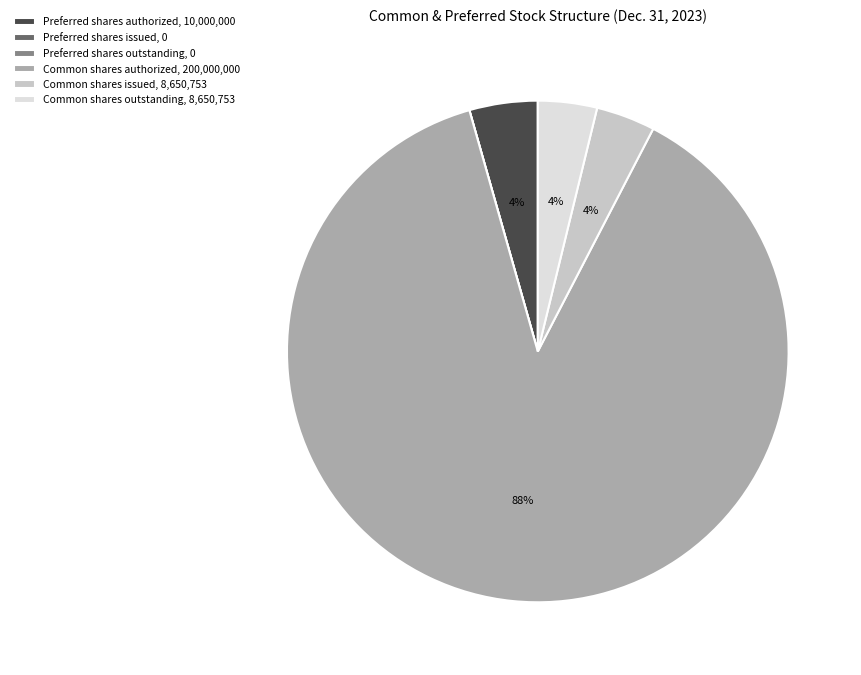

Which category has the biggest portion of the pie?

Common shares authorized